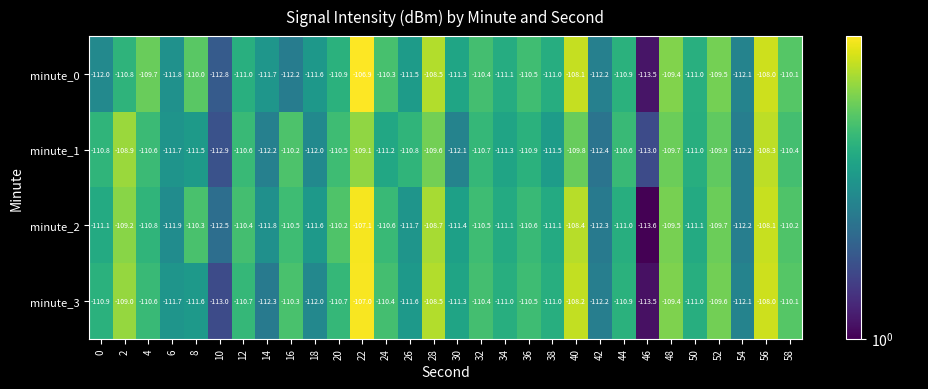

Between 8 and 40, which series saw the biggest shift?

minute_3